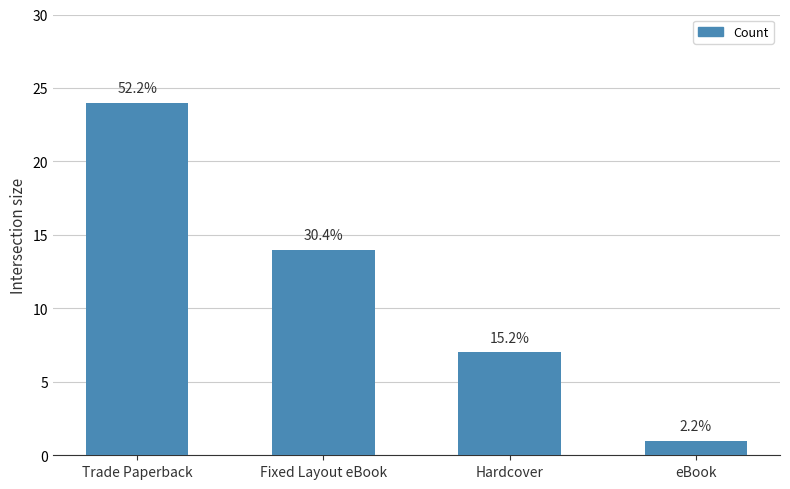

What is the change in value from Fixed Layout eBook to eBook?

-13